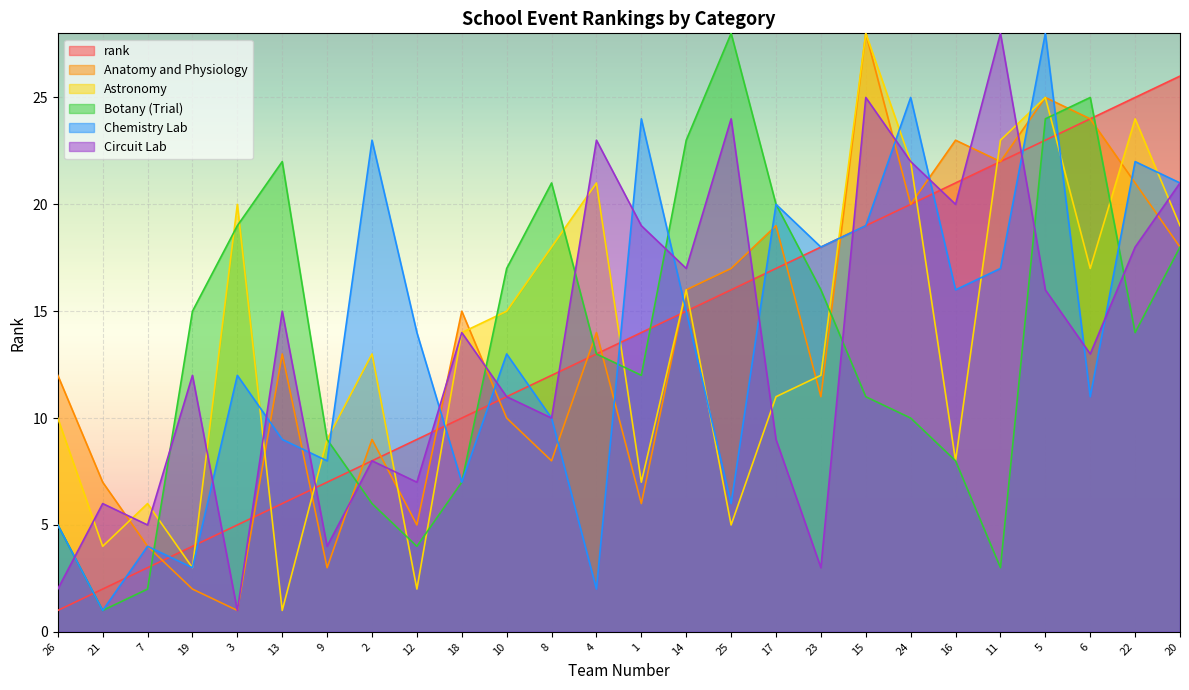

What is the smallest value displayed?

1